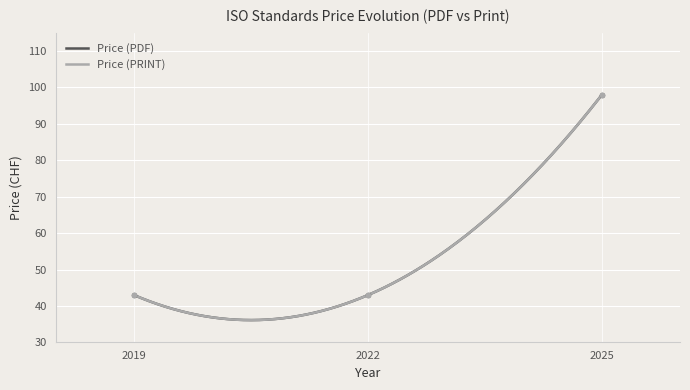

At 2022, list the series in order from smallest to largest.

Price (PDF), Price (PRINT)